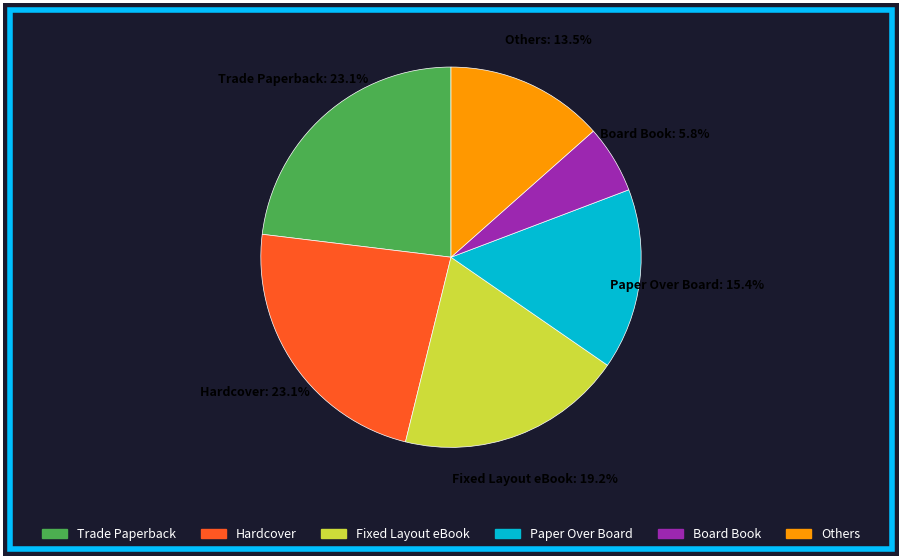

Count the number of slices in the pie.

6